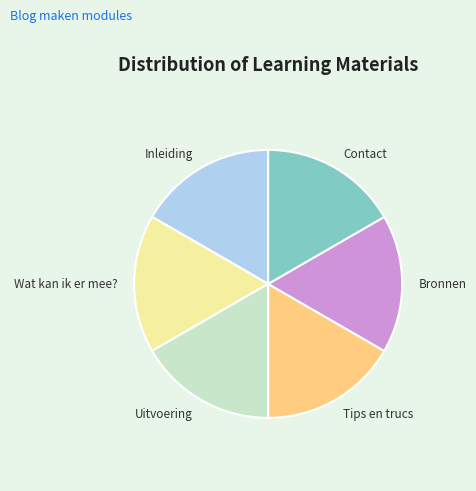

Combined, do Tips en trucs and Uitvoering account for over 50%?

No